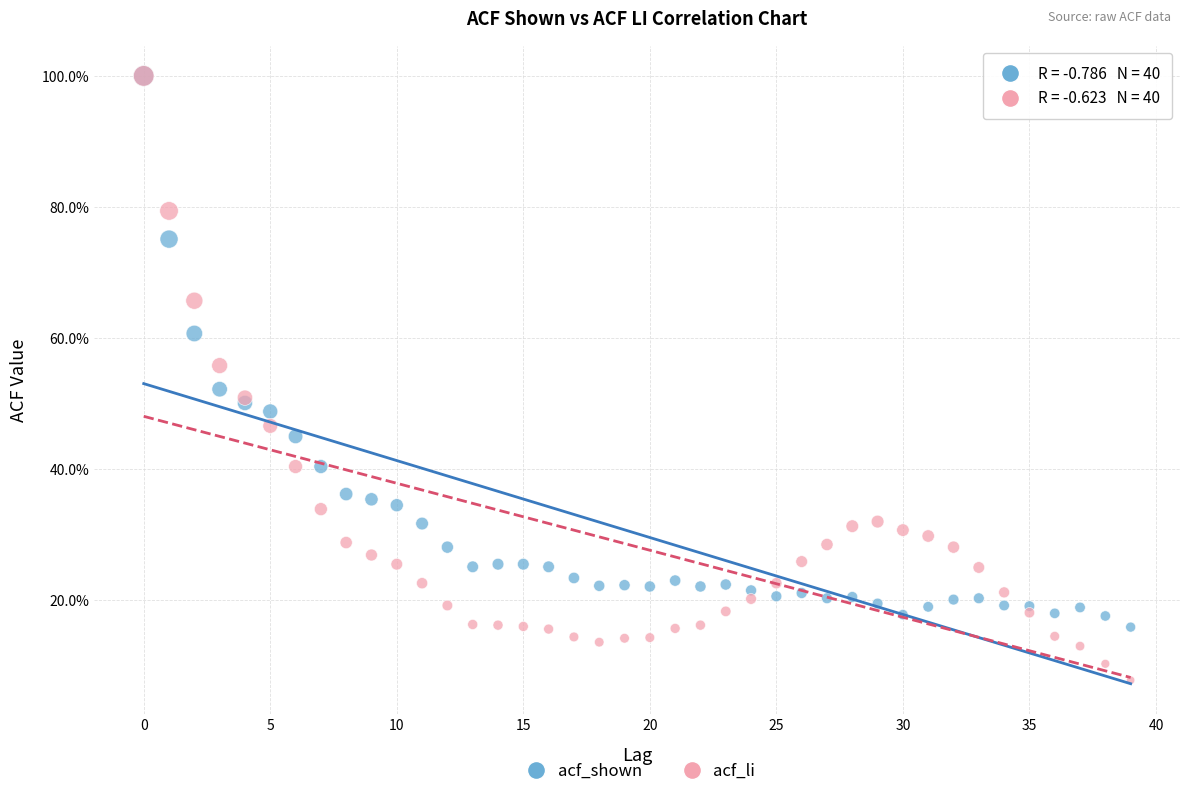

What are all the series names shown in the legend?

acf_shown, acf_li